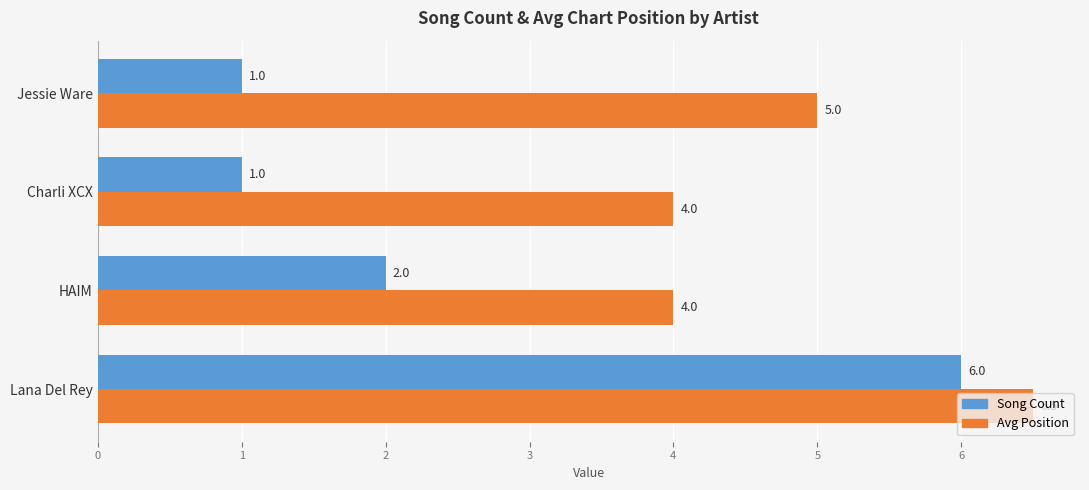

Which series has the largest range (max minus min)?

Song Count